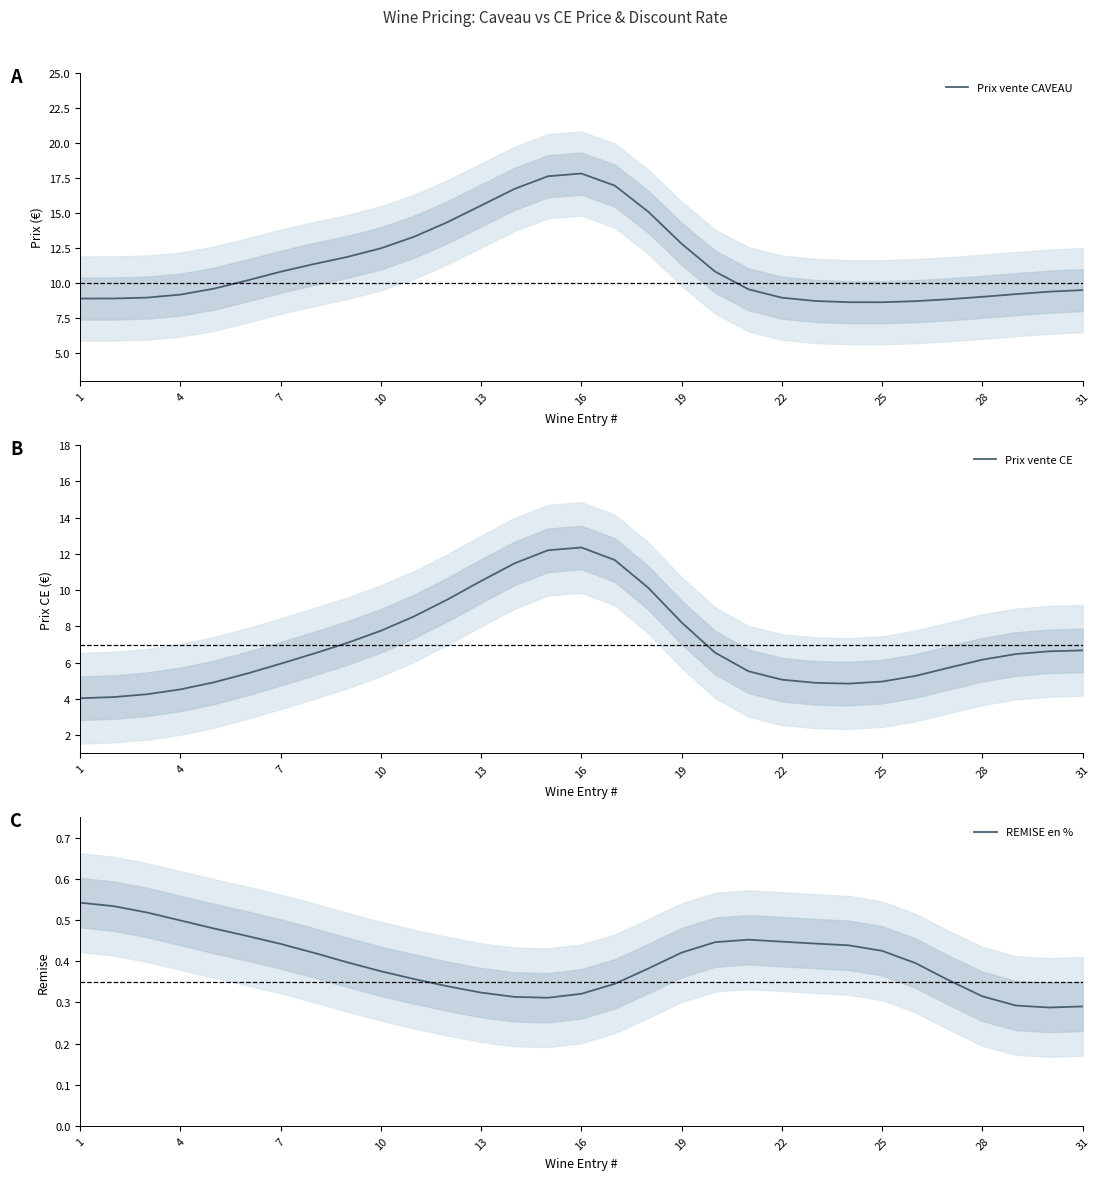

How many interior local peaks does the Prix vente CAVEAU series have?

1